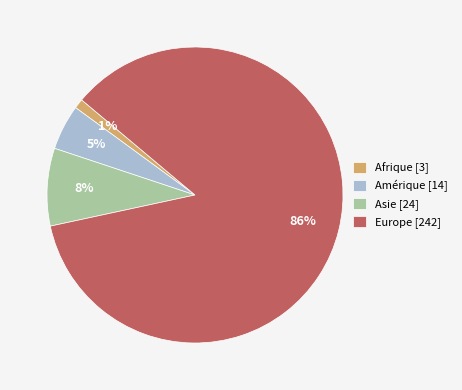

Between Europe [242] and Asie [24], which is larger?

Europe [242]